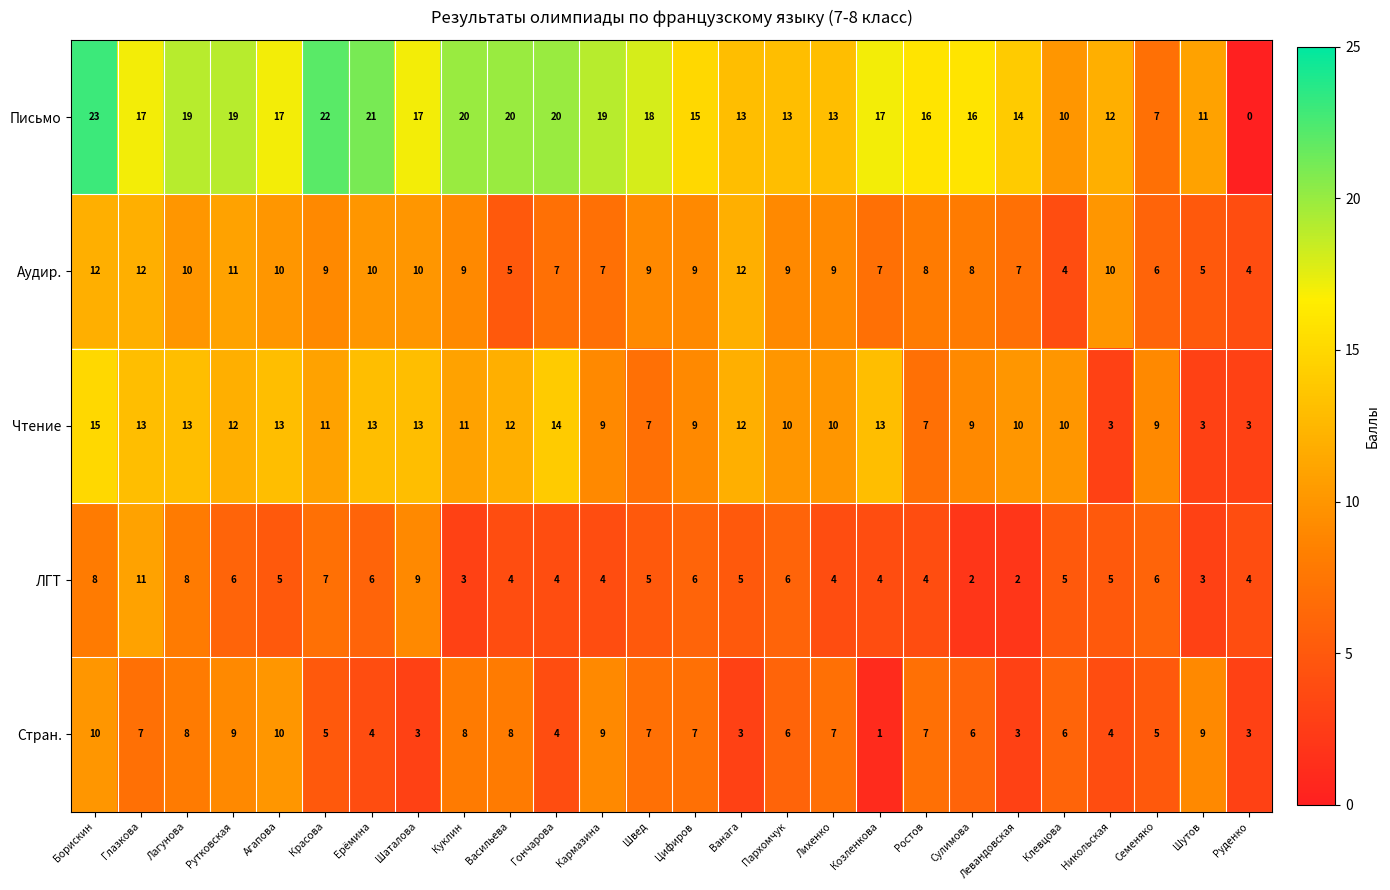

What is the average value of the Аудир. series?

8